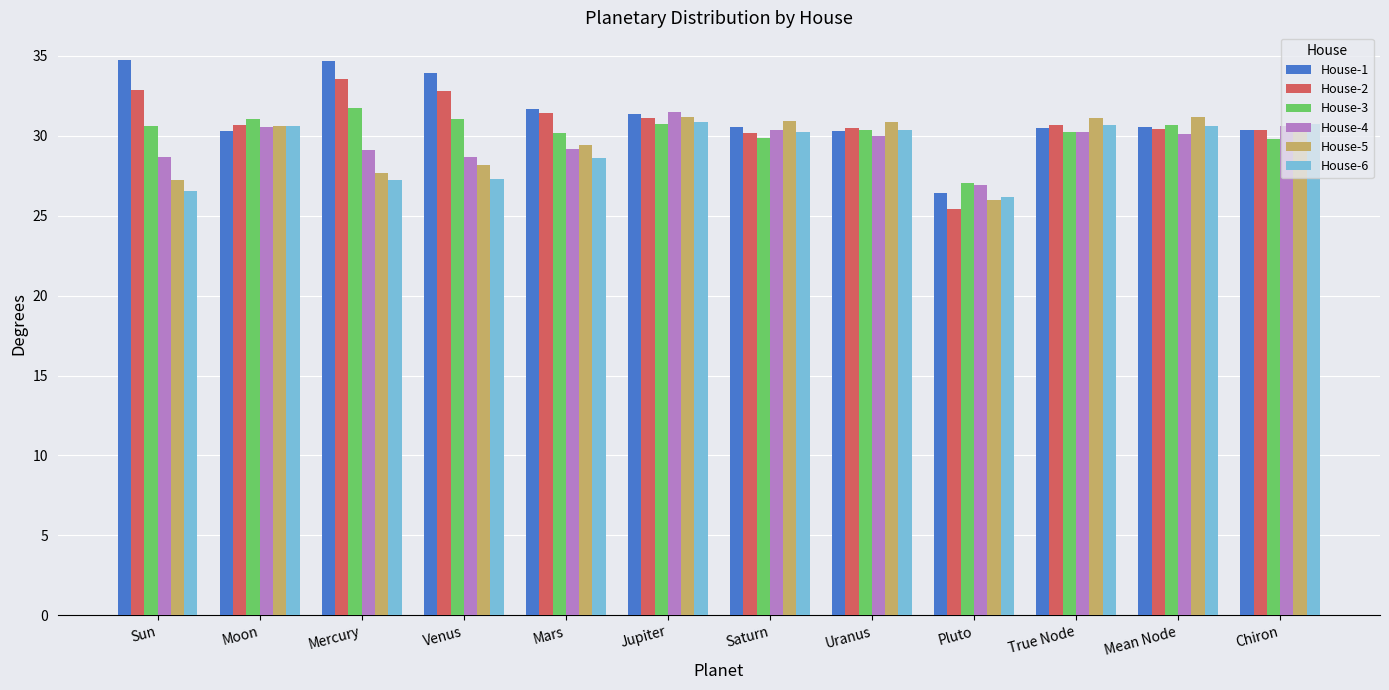

How many bars are there in total?

72